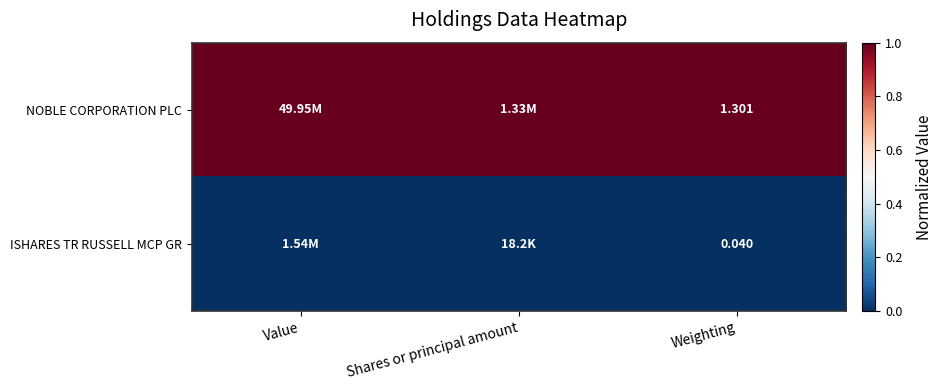

What is the average value of the NOBLE CORPORATION PLC series?

1